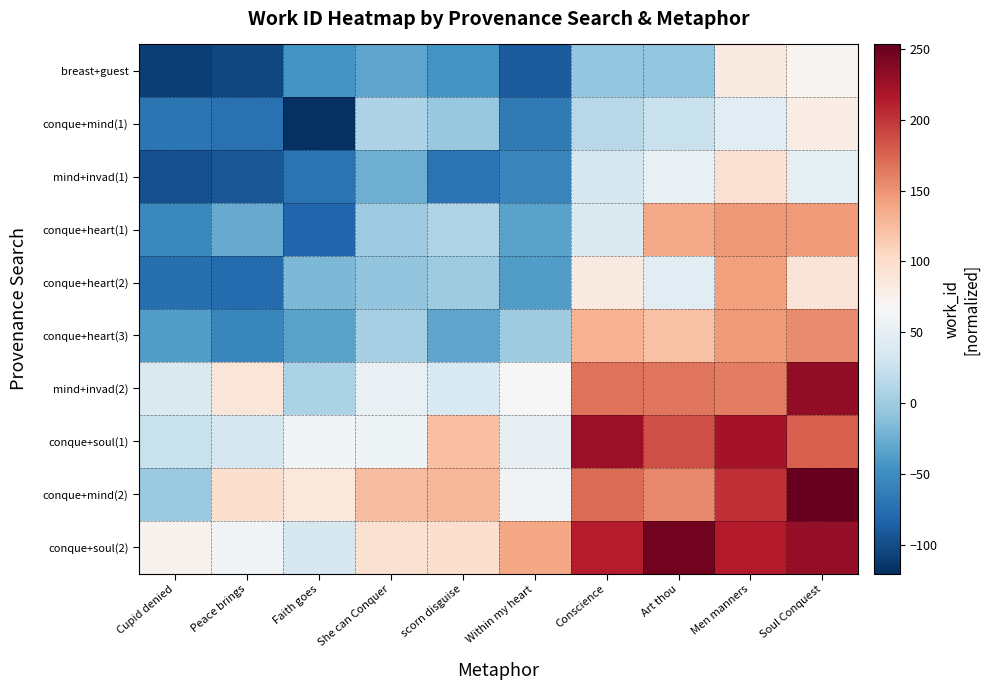

Reading left to right, list all the values displayed in this chart.

breast+guest: Cupid denied=-109.5	Peace brings=-104.0	Faith goes=-45.4	She can Conquer=-32.3	scorn disguise=-45.1	Within my heart=-88.9	Conscience=-5.4	Art thou=-5.7	Men manners=83.6	Soul Conquest=70.6
conque+mind(1): Cupid denied=-70.7	Peace brings=-73.5	Faith goes=-120.4	She can Conquer=9.5	scorn disguise=-3.8	Within my heart=-65.3	Conscience=15.2	Art thou=24.8	Men manners=45.4	Soul Conquest=81.0
mind+invad(1): Cupid denied=-97.3	Peace brings=-93.4	Faith goes=-71.5	She can Conquer=-25.3	scorn disguise=-72.1	Within my heart=-56.3	Conscience=34.6	Art thou=53.1	Men manners=94.5	Soul Conquest=49.5
conque+heart(1): Cupid denied=-54.1	Peace brings=-28.3	Faith goes=-81.9	She can Conquer=-1.5	scorn disguise=9.8	Within my heart=-33.4	Conscience=39.5	Art thou=137.4	Men manners=147.6	Soul Conquest=145.3
conque+heart(2): Cupid denied=-74.5	Peace brings=-77.2	Faith goes=-17.6	She can Conquer=-7.0	scorn disguise=-0.5	Within my heart=-37.8	Conscience=83.0	Art thou=46.4	Men manners=142.4	Soul Conquest=90.9
conque+heart(3): Cupid denied=-38.2	Peace brings=-55.3	Faith goes=-33.5	She can Conquer=4.2	scorn disguise=-31.5	Within my heart=0.5	Conscience=131.0	Art thou=121.0	Men manners=145.9	Soul Conquest=155.0
mind+invad(2): Cupid denied=38.8	Peace brings=89.2	Faith goes=6.8	She can Conquer=52.6	scorn disguise=38.0	Within my heart=66.5	Conscience=167.5	Art thou=165.9	Men manners=162.6	Soul Conquest=231.9
conque+soul(1): Cupid denied=24.2	Peace brings=34.6	Faith goes=61.8	She can Conquer=56.6	scorn disguise=123.2	Within my heart=51.0	Conscience=225.7	Art thou=186.5	Men manners=222.2	Soul Conquest=178.4
conque+mind(2): Cupid denied=-2.4	Peace brings=96.5	Faith goes=86.7	She can Conquer=123.9	scorn disguise=128.6	Within my heart=59.4	Conscience=171.3	Art thou=156.6	Men manners=203.5	Soul Conquest=253.3
conque+soul(2): Cupid denied=72.8	Peace brings=61.6	Faith goes=35.9	She can Conquer=95.6	scorn disguise=97.5	Within my heart=138.5	Conscience=212.8	Art thou=247.2	Men manners=214.2	Soul Conquest=230.5